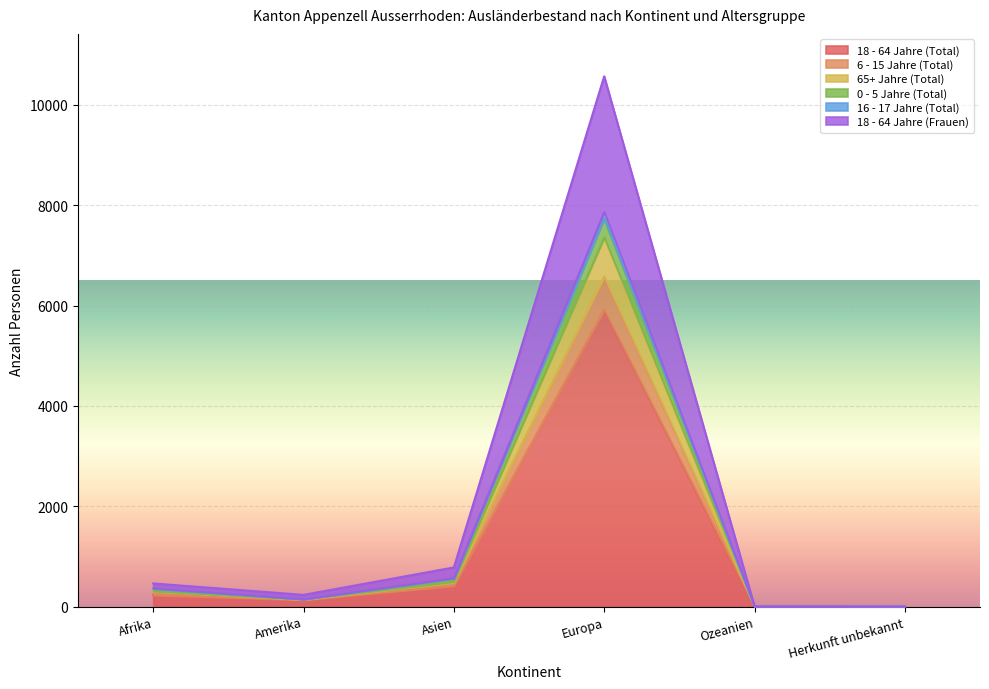

Is it true that 65+ Jahre (Total) equals 147 at Amerika?

True